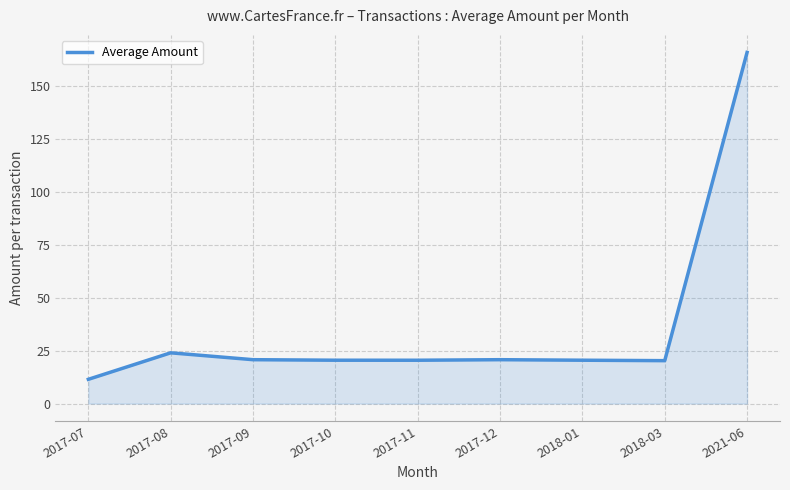

True or false: the data shows 10.4 at 2017-09.

False